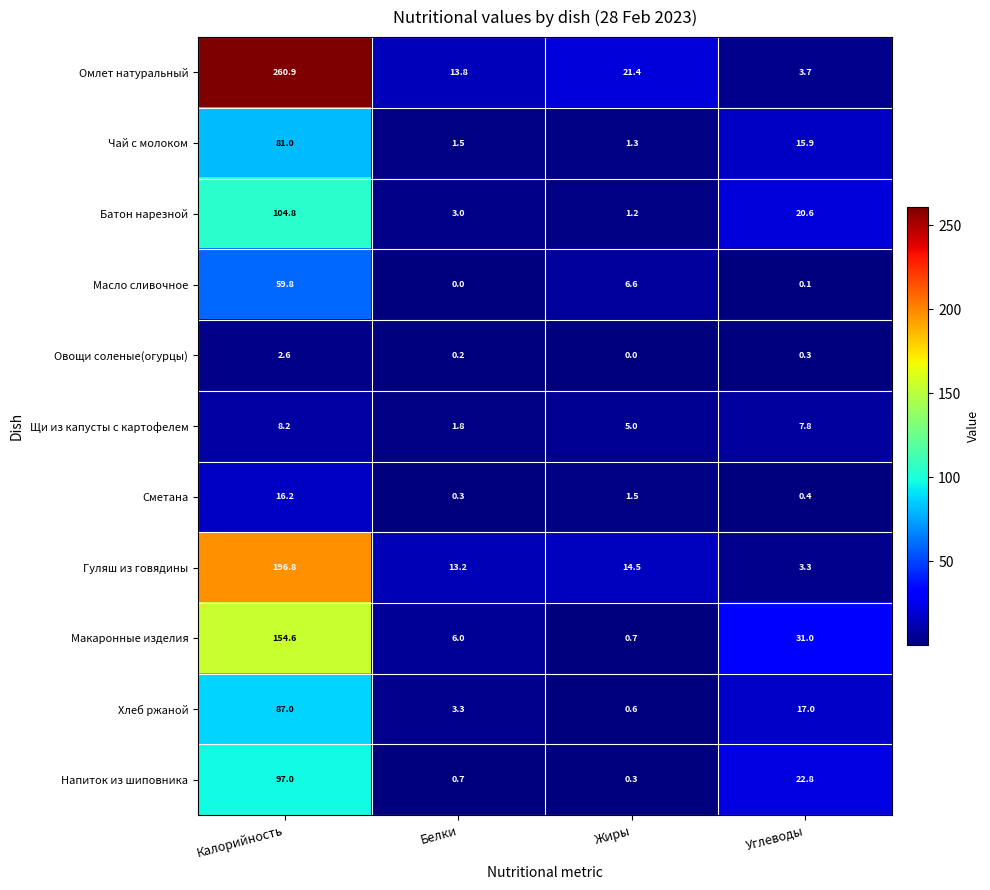

How many values in the Сметана series are below 1?

2